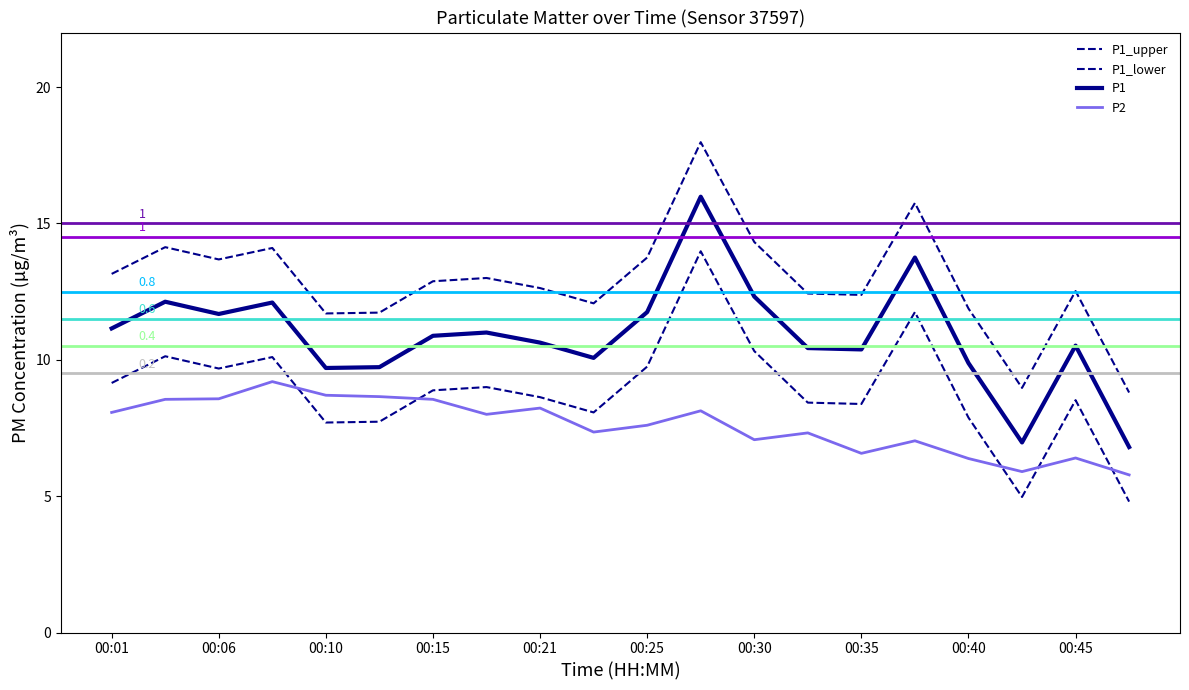

Which series has the widest spread of values?

P1